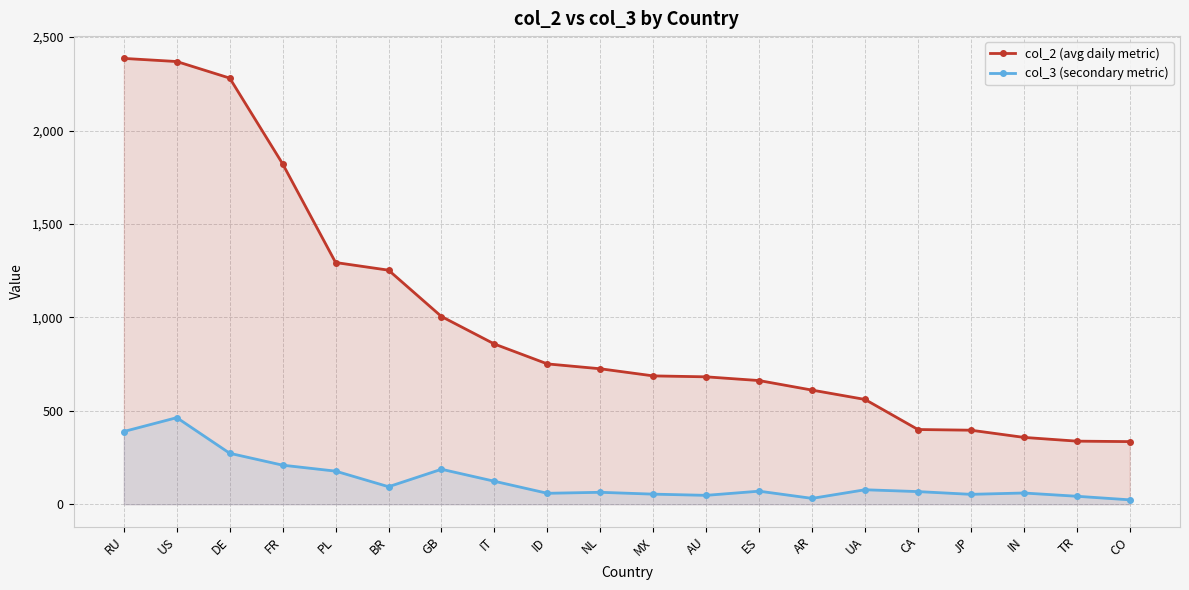

What is the value of the col_2 (avg daily metric) point at the 17th from the left?

396.4